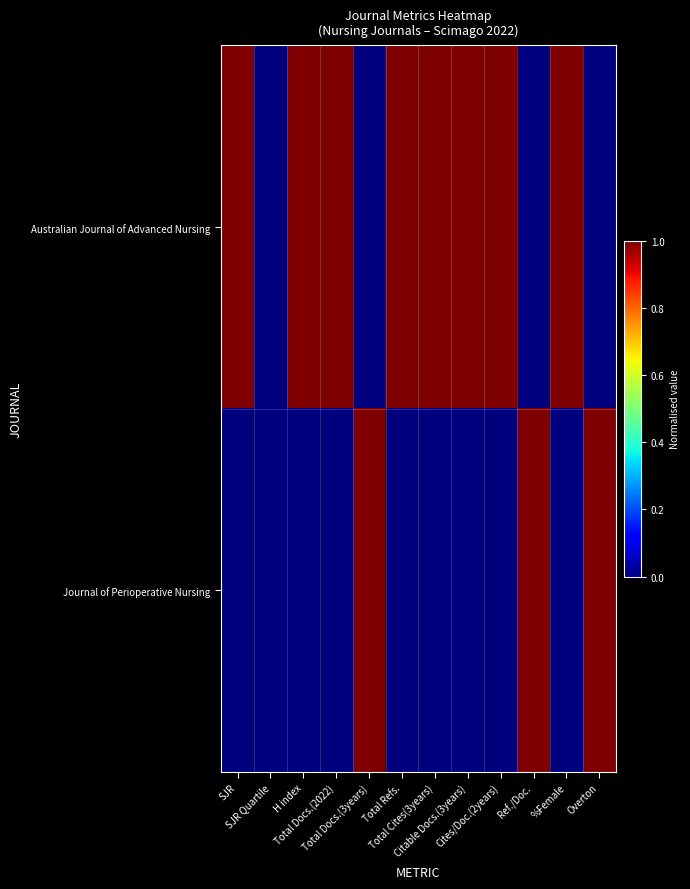

Reading left to right, what are all the values shown in this chart?

Australian Journal of Advanced Nursing: SJR=1	SJR Quartile=0	H index=1	Total Docs.(2022)=1	Total Docs.(3years)=0	Total Refs.=1	Total Cites(3years)=1	Citable Docs.(3years)=1	Cites/Doc.(2years)=1	Ref./Doc.=0	%Female=1	Overton=0
Journal of Perioperative Nursing: SJR=0	SJR Quartile=0	H index=0	Total Docs.(2022)=0	Total Docs.(3years)=1	Total Refs.=0	Total Cites(3years)=0	Citable Docs.(3years)=0	Cites/Doc.(2years)=0	Ref./Doc.=1	%Female=0	Overton=1